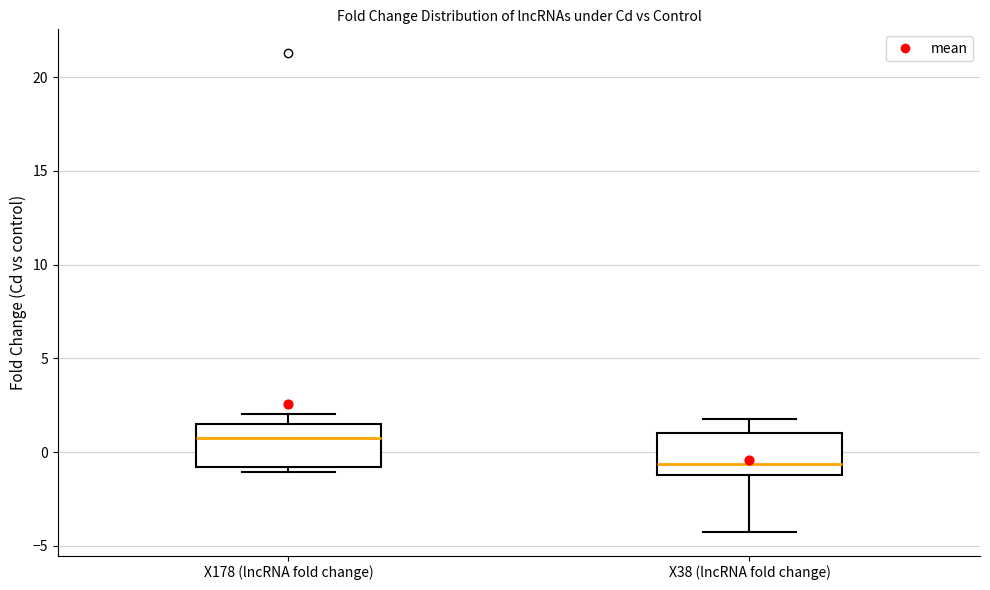

Reading left to right, transcribe this box plot: for each box, give where its median line is, the range the box spans, and where its two whiskers end, as read against the y-axis. The values are not printed on the chart, so give them approximately, as read against the axis.

X178 (lncRNA fold change): median 1.0, box -1.0 to 1.5, whiskers -1.0 (just below the box's lower edge) to 2.0
X38 (lncRNA fold change): median -0.5, box -1.0 to 1.0, whiskers -4.0 to 2.0